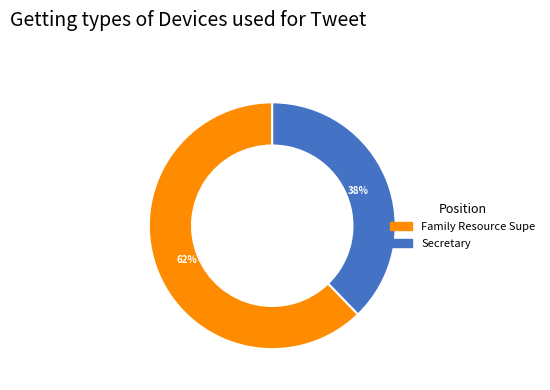

Is it true that Secretary is 38% of the pie?

True